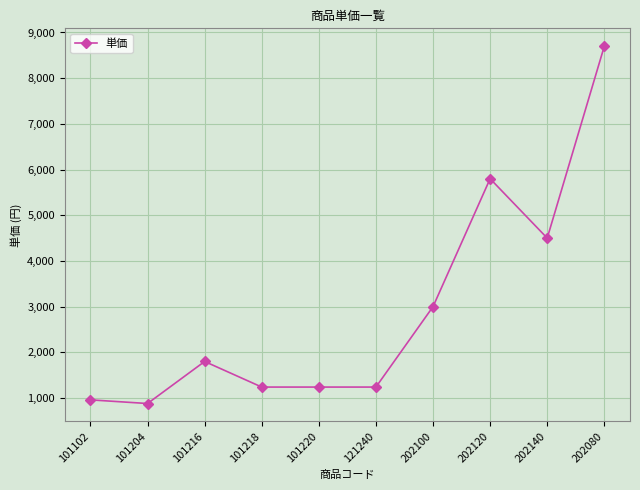

What is the average value?

2936